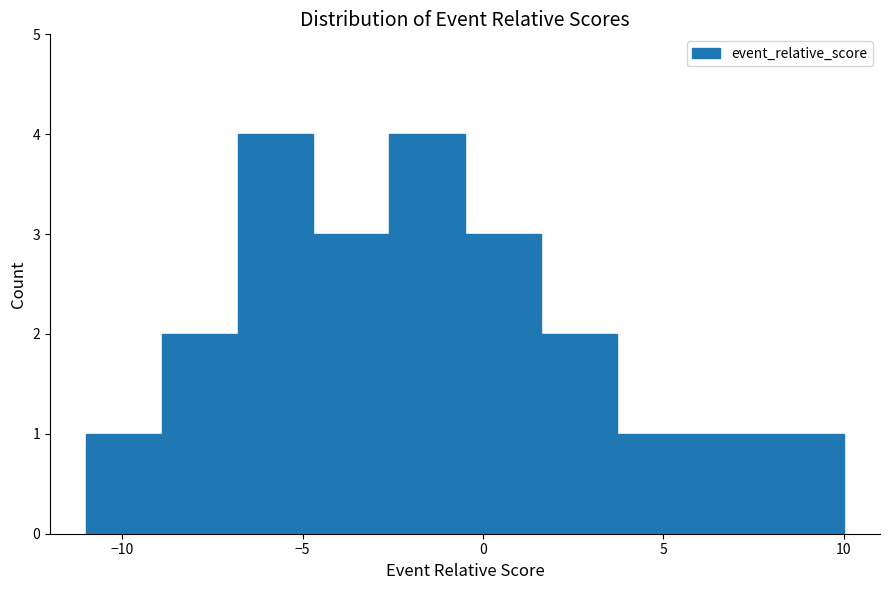

Reading left to right, list every bar in this chart as the range it spans on the x-axis followed by its height. Neither the bar edges nor the heights are printed on the chart, so give them approximately, as read against the axes.

-11.0 to -8.9: 1
-8.9 to -6.8: 2
-6.8 to -4.7: 4
-4.7 to -2.6: 3
-2.6 to -0.5: 4
-0.5 to 1.6: 3
1.6 to 3.7: 2
3.7 to 5.8: 1
5.8 to 7.9: 1
7.9 to 10.0: 1